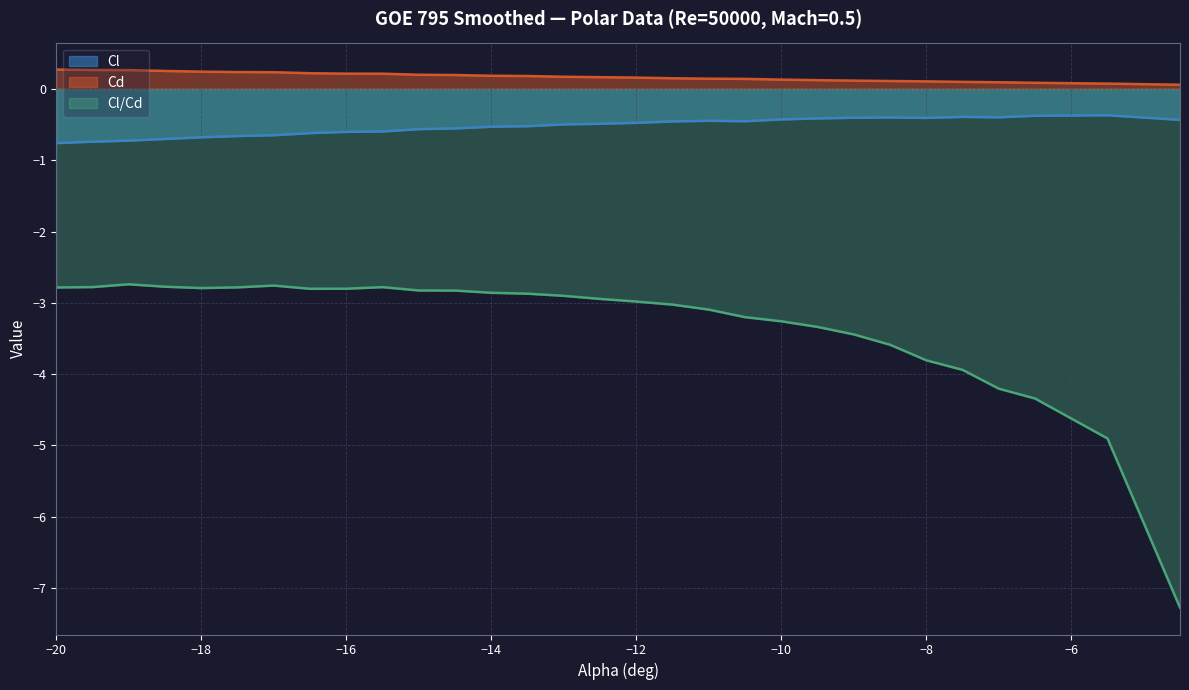

At which category is the sum across all series the highest?

-15.5